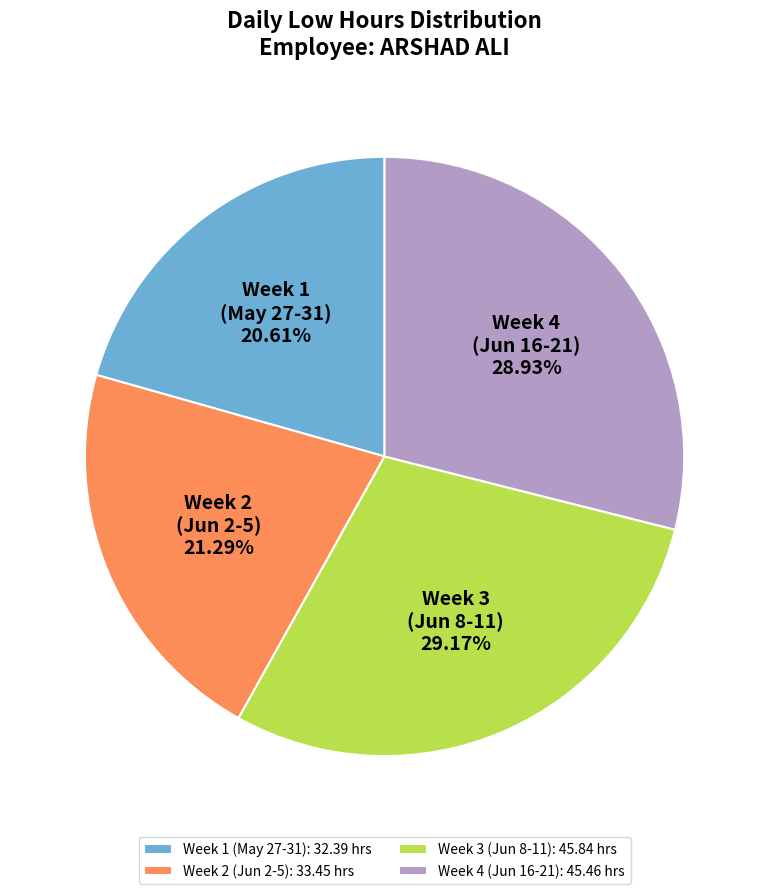

Approximately how many times larger is the value at Week 4 (Jun 16-21): 45.46 hrs compared to Week 1 (May 27-31): 32.39 hrs?

1.4